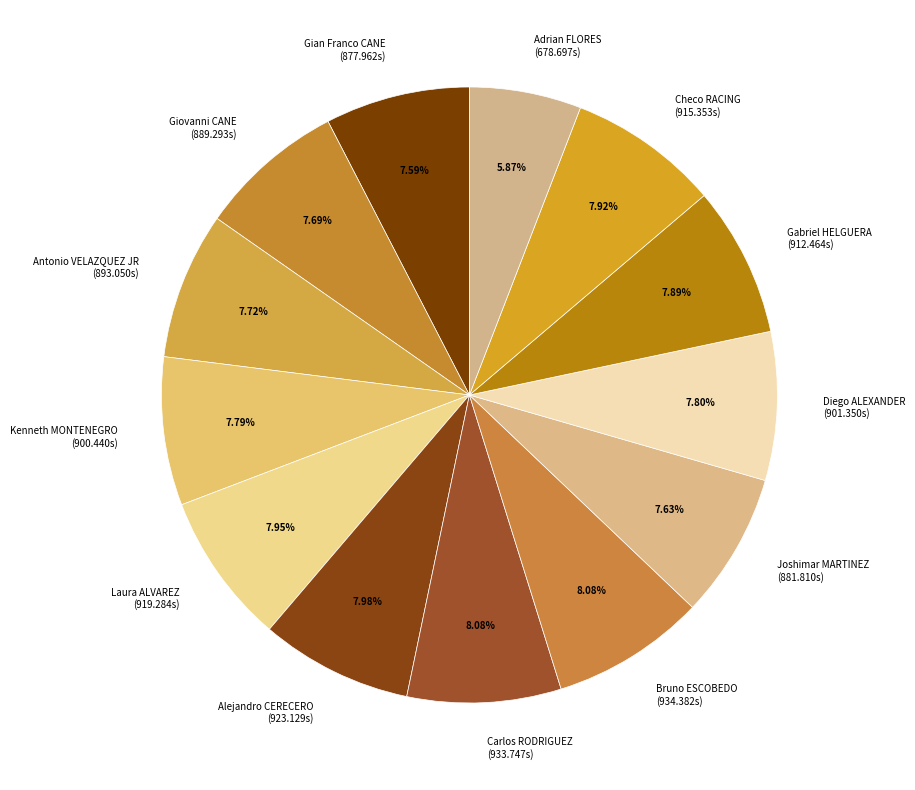

Which category has the smallest portion of the pie?

Adrian FLORES